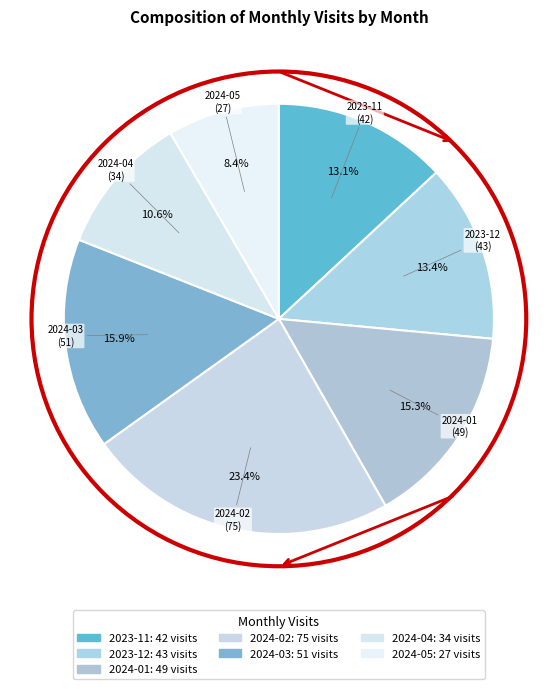

How many slices are in this pie chart?

7